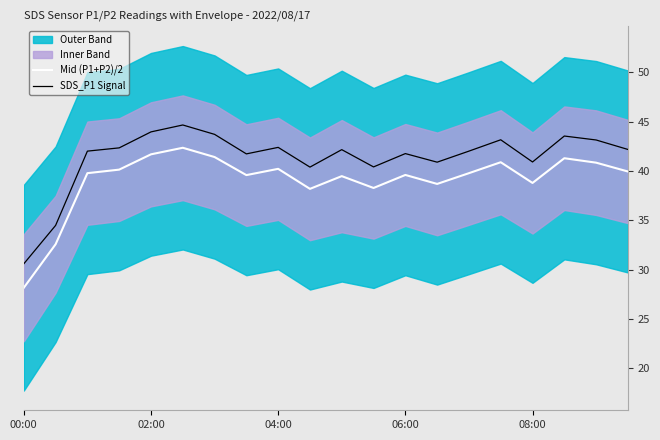

The value of SDS_P1 Signal at 08:00 is 40.9. True or false?

True